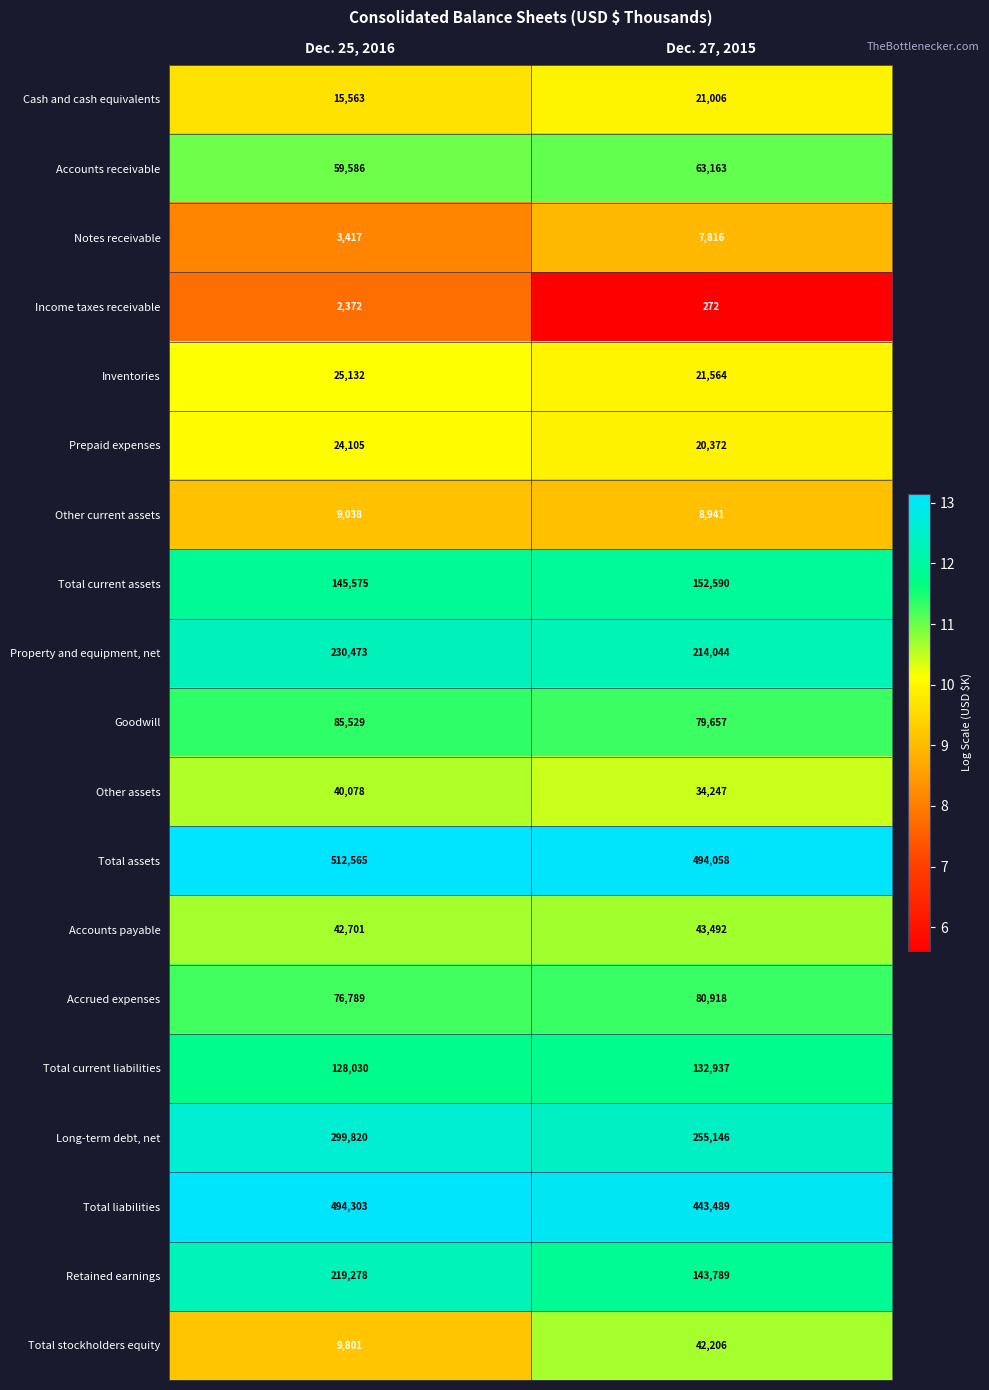

Count the number of data series in this chart.

19